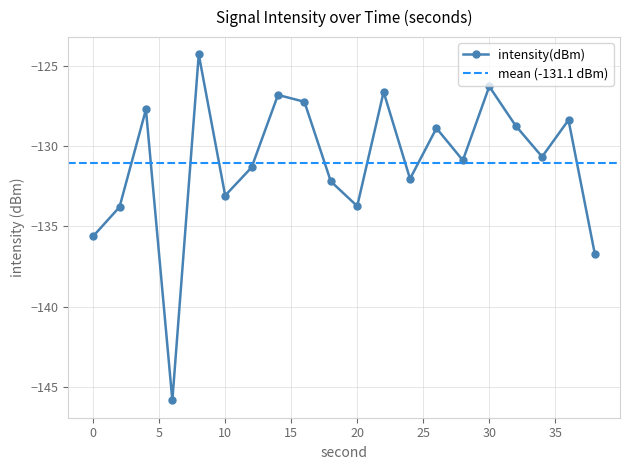

How many lines are shown in the chart?

1